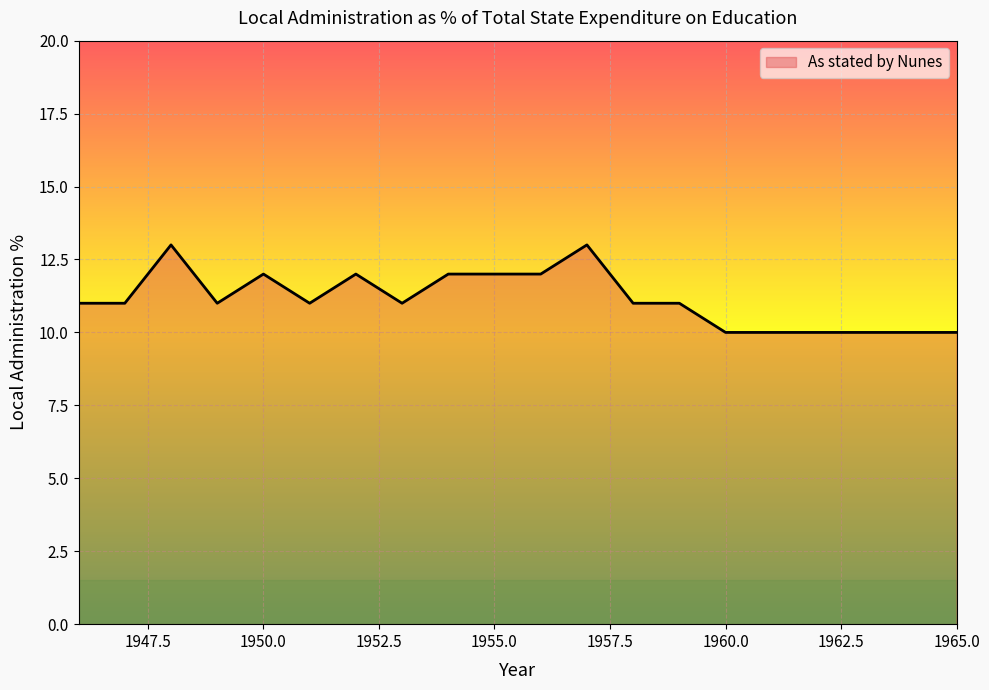

What is the smallest value displayed?

10